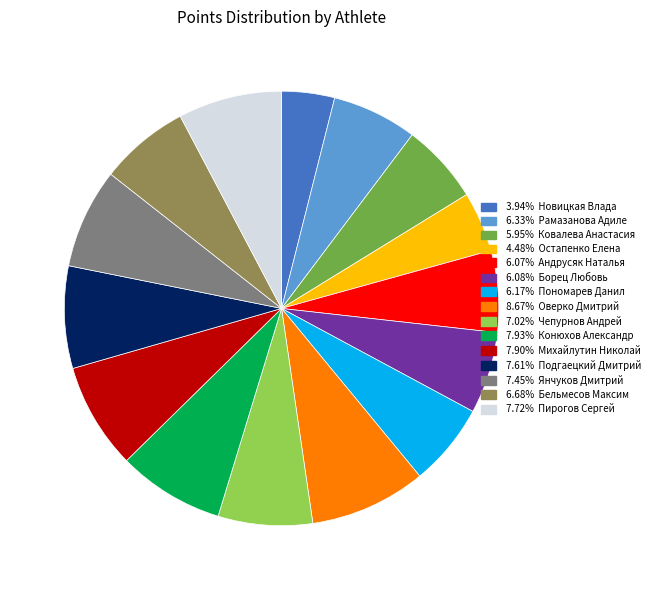

Is there a majority slice in this chart?

No